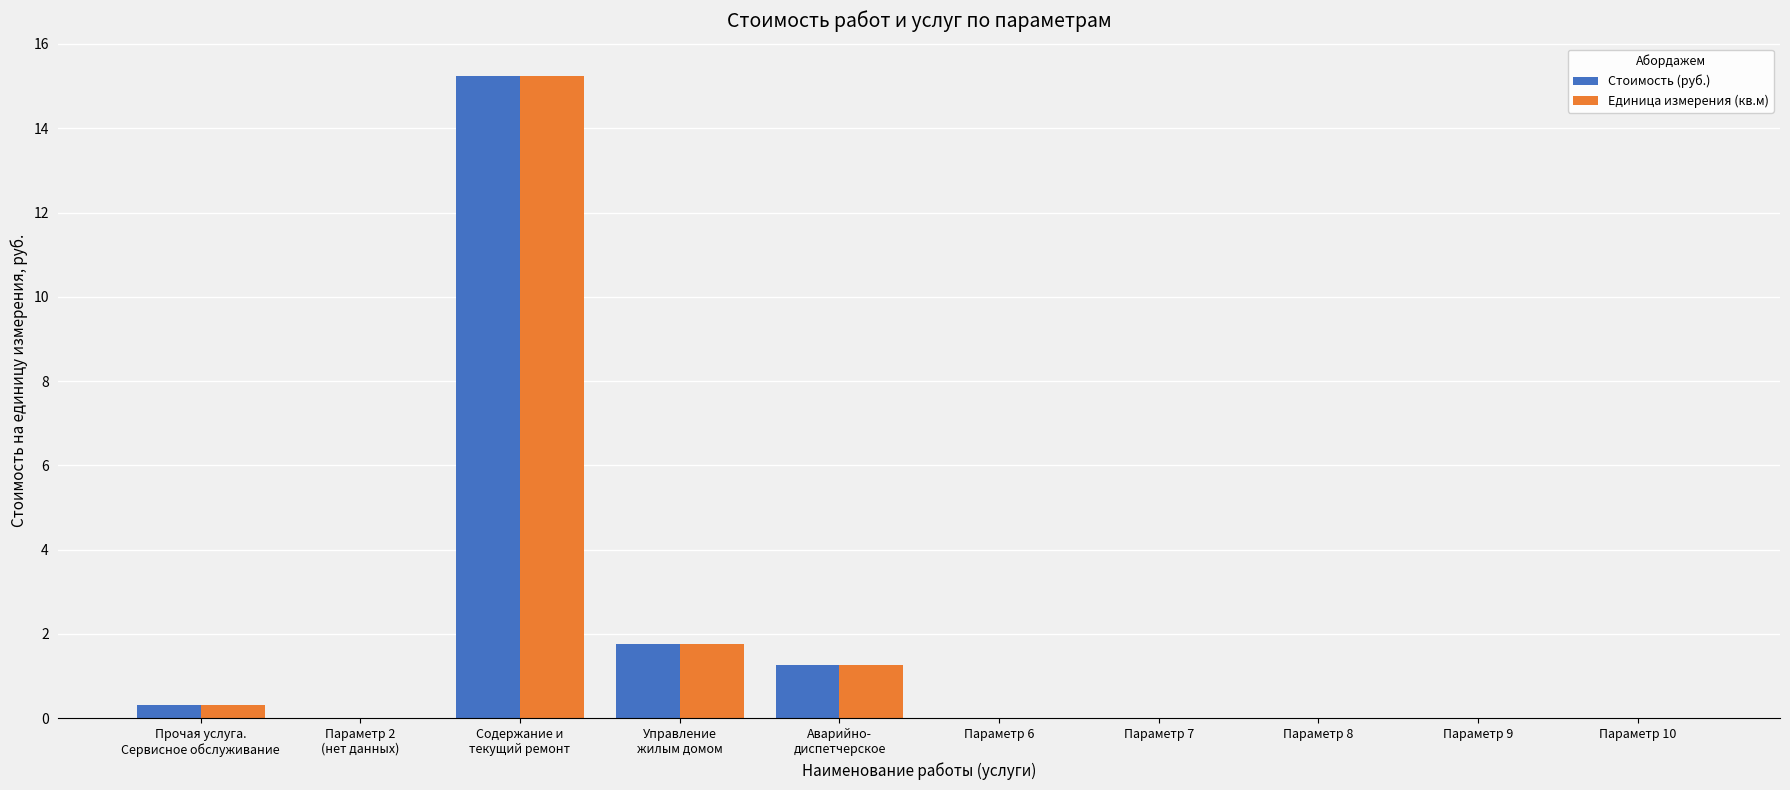

Are the bars horizontal?

No